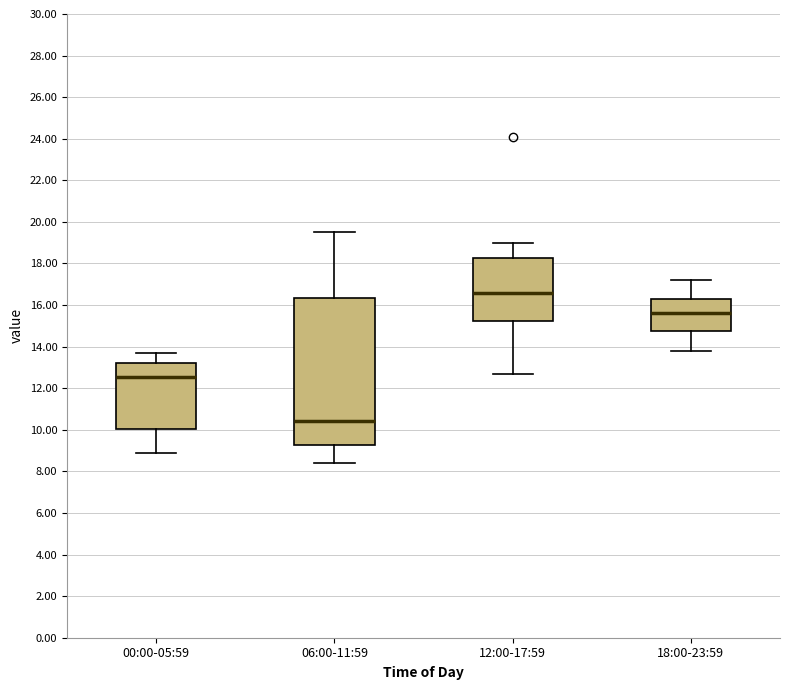

Which box has the highest median line?

12:00-17:59